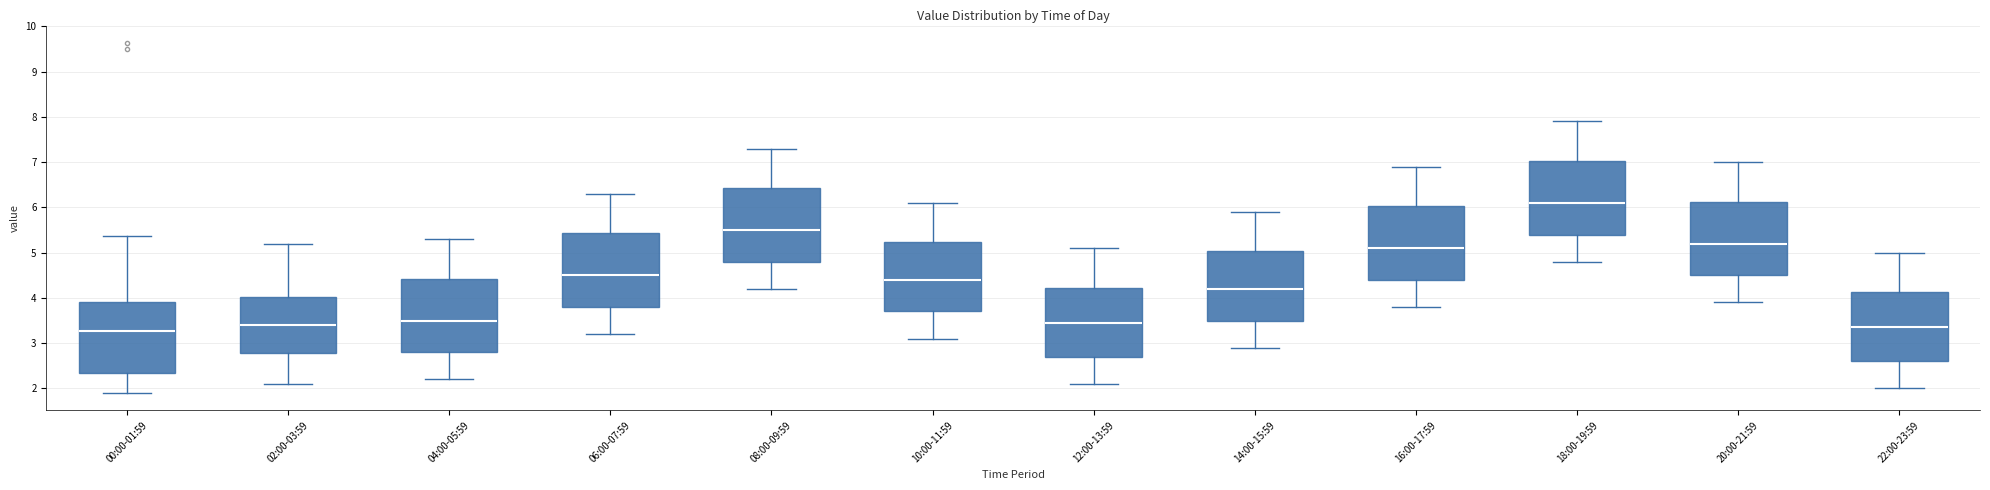

Reading left to right, read every box against the y-axis: the position of its median line, the range the box covers, and the ends of its whiskers. The values are not printed on the chart, so give them approximately, as read against the axis.

00:00-01:59: median 3.3, box 2.3 to 3.9, whiskers 1.9 to 5.4
02:00-03:59: median 3.4, box 2.8 to 4.0, whiskers 2.1 to 5.2
04:00-05:59: median 3.5, box 2.8 to 4.4, whiskers 2.2 to 5.3
06:00-07:59: median 4.5, box 3.8 to 5.4, whiskers 3.2 to 6.3
08:00-09:59: median 5.5, box 4.8 to 6.4, whiskers 4.2 to 7.3
10:00-11:59: median 4.4, box 3.7 to 5.2, whiskers 3.1 to 6.1
12:00-13:59: median 3.5, box 2.7 to 4.2, whiskers 2.1 to 5.1
14:00-15:59: median 4.2, box 3.5 to 5.0, whiskers 2.9 to 5.9
16:00-17:59: median 5.1, box 4.4 to 6.0, whiskers 3.8 to 6.9
18:00-19:59: median 6.1, box 5.4 to 7.0, whiskers 4.8 to 7.9
20:00-21:59: median 5.2, box 4.5 to 6.1, whiskers 3.9 to 7.0
22:00-23:59: median 3.4, box 2.6 to 4.1, whiskers 2.0 to 5.0